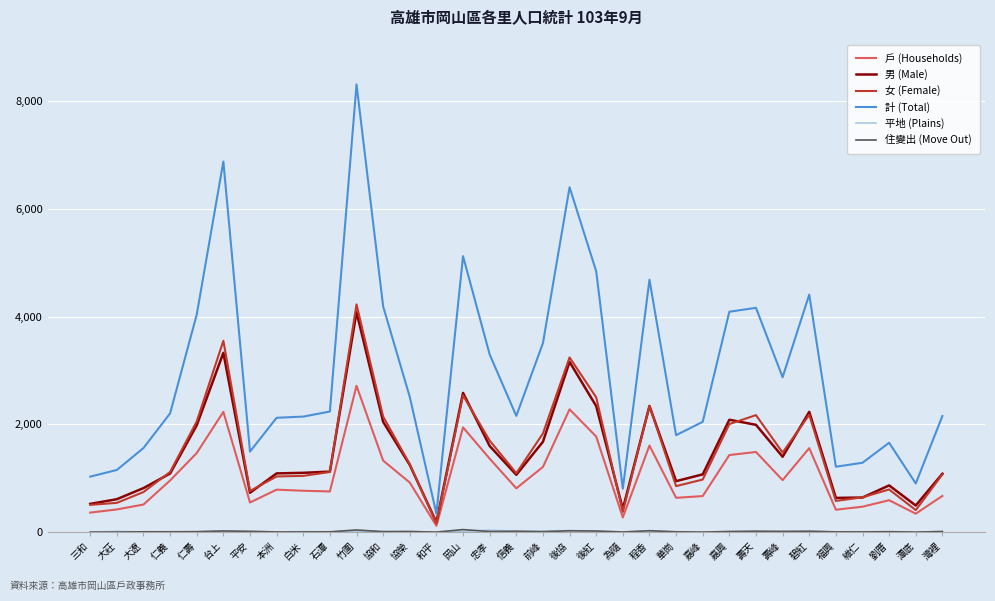

At which label does 女 (Female) reach its peak?

竹圍